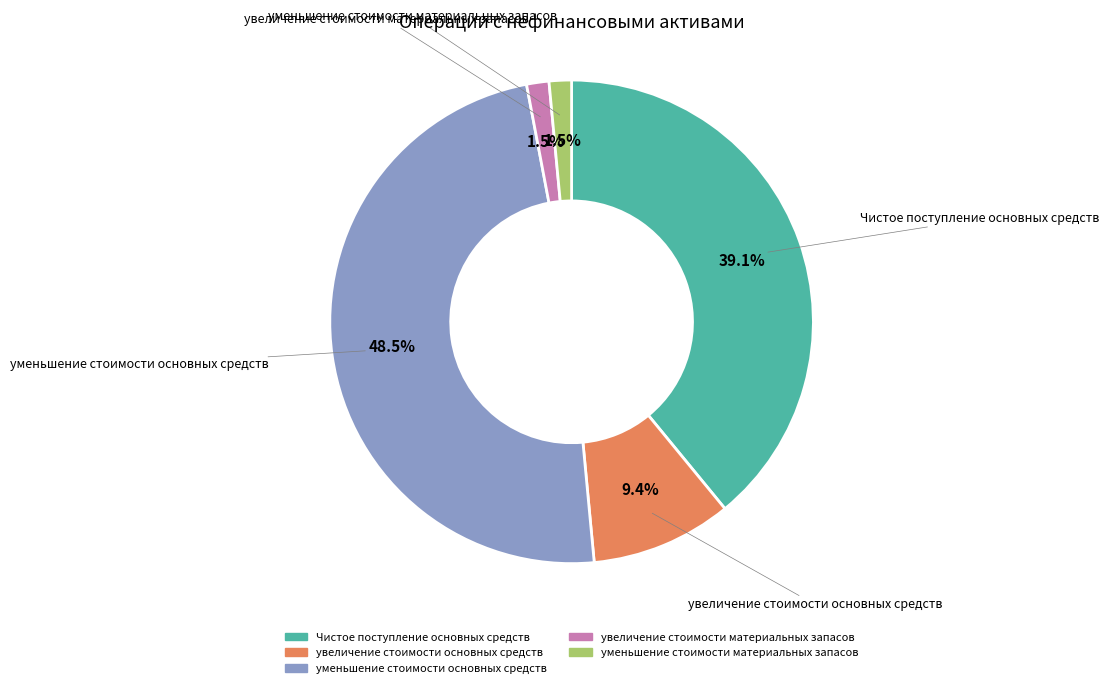

Approximately how many times larger is the value at Чистое поступление основных средств compared to уменьшение стоимости основных средств?

0.8